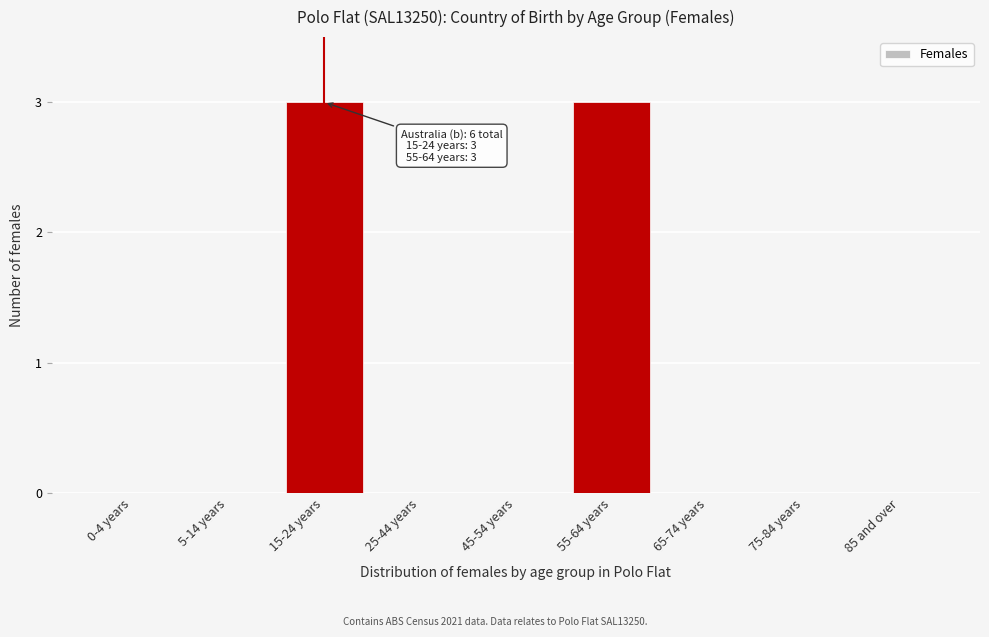

Reading left to right, transcribe all the data shown in this chart.

0-4 years=0	5-14 years=0	15-24 years=3	25-44 years=0	45-54 years=0	55-64 years=3	65-74 years=0	75-84 years=0	85 and over=0